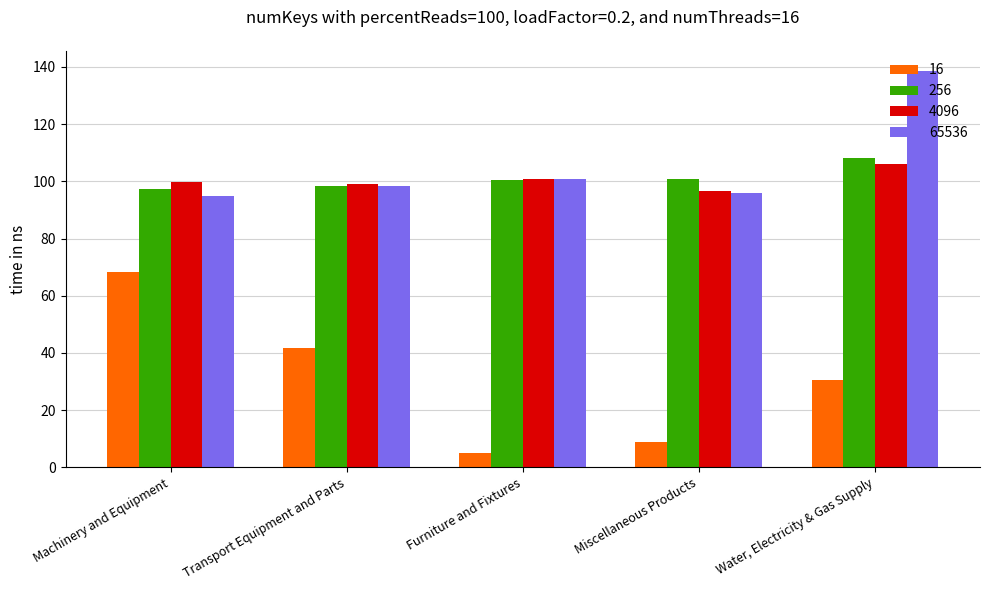

Is the value of 4096 at Transport Equipment and Parts greater than the value of 65536 at Machinery and Equipment?

Yes